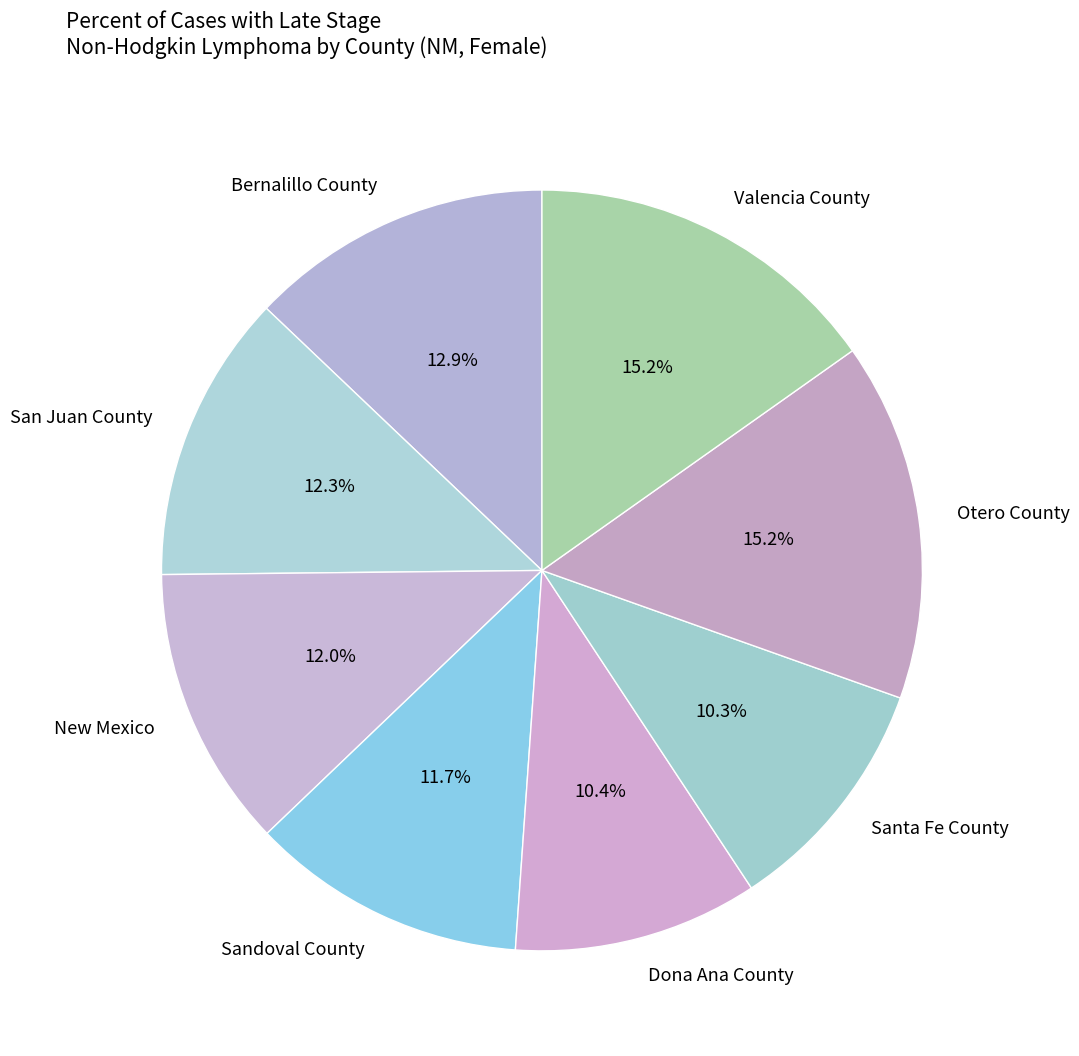

To the nearest percent, what portion does San Juan County represent?

12%